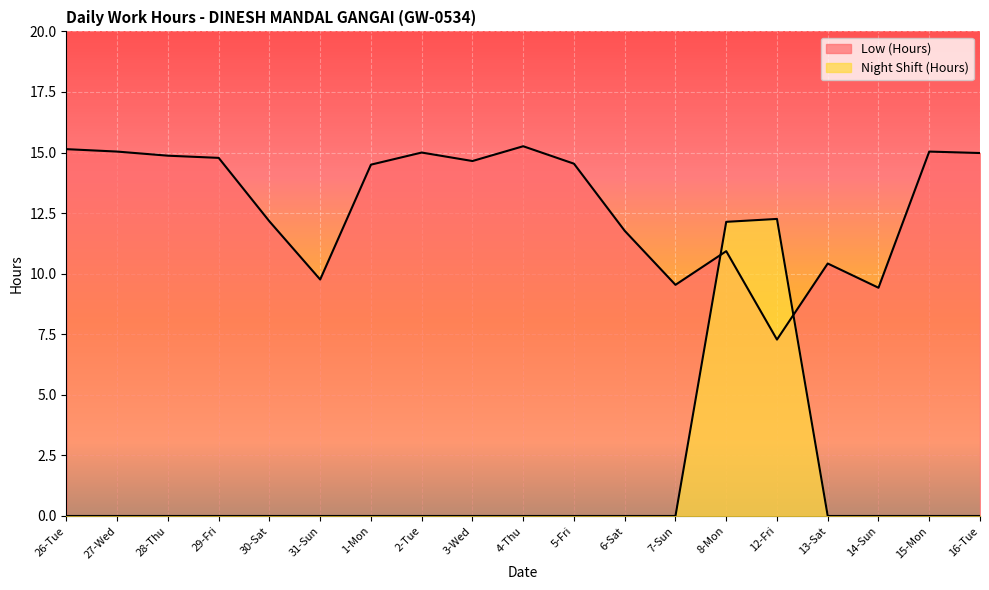

Between which two adjacent categories do Night Shift (Hours) and Low (Hours) first intersect?

7-Sun and 8-Mon